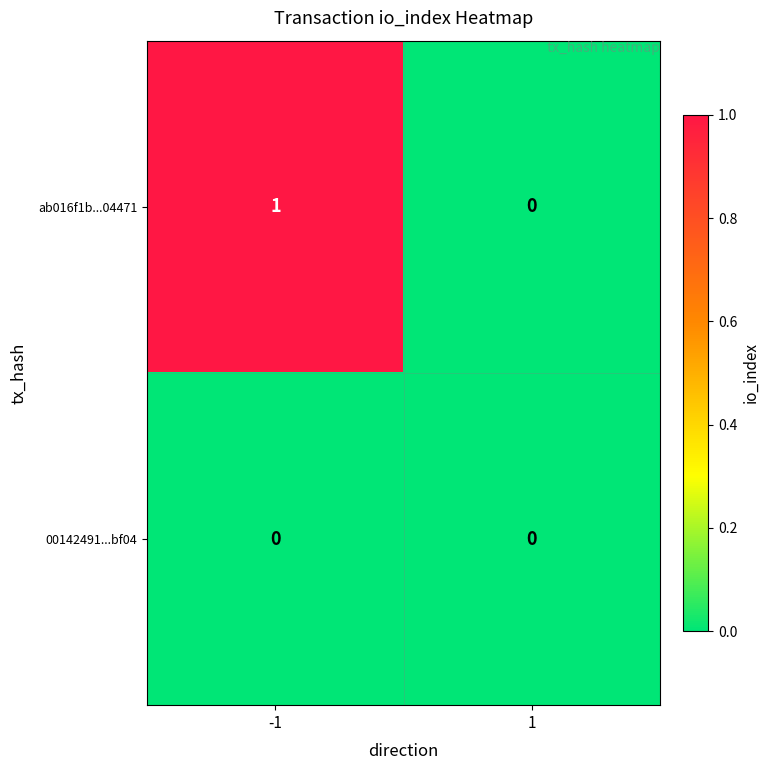

Rank the series by their average value, from lowest to highest.

00142491...bf04, ab016f1b...04471